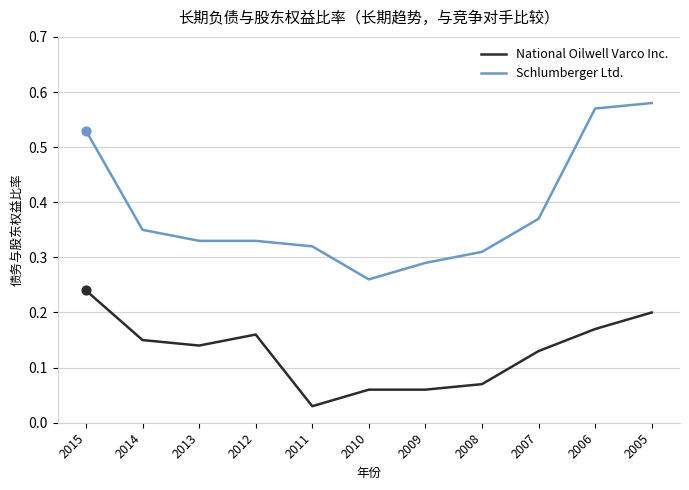

Which series has the largest total across all categories?

Schlumberger Ltd.